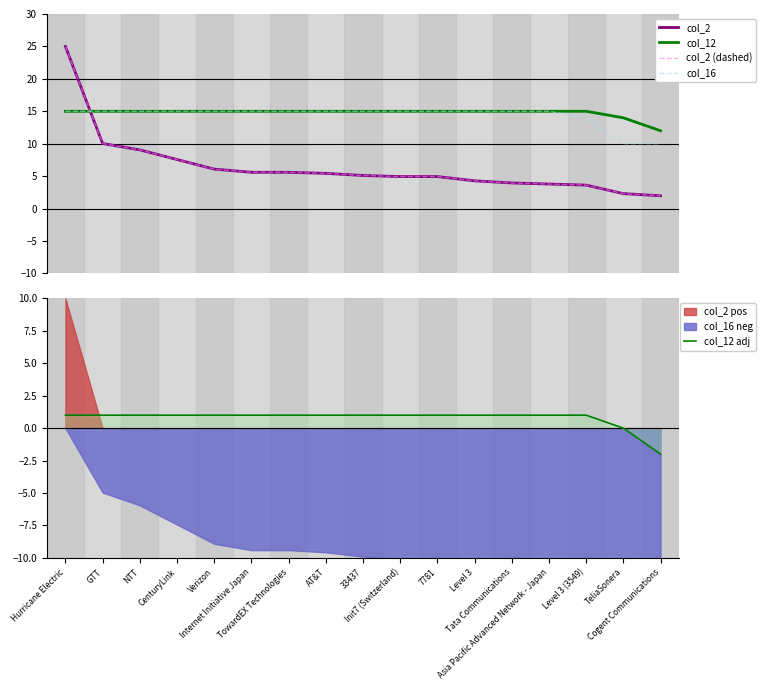

What position from the right is Tata Communications?

5